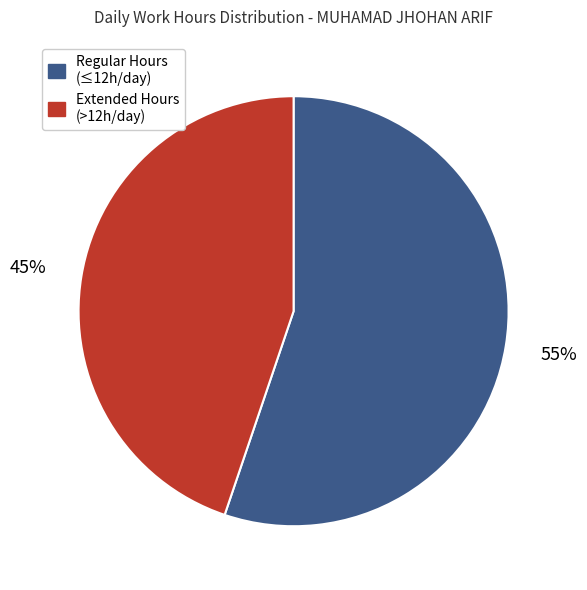

To the nearest percent, what is the difference between the largest and smallest slice percentages?

10%